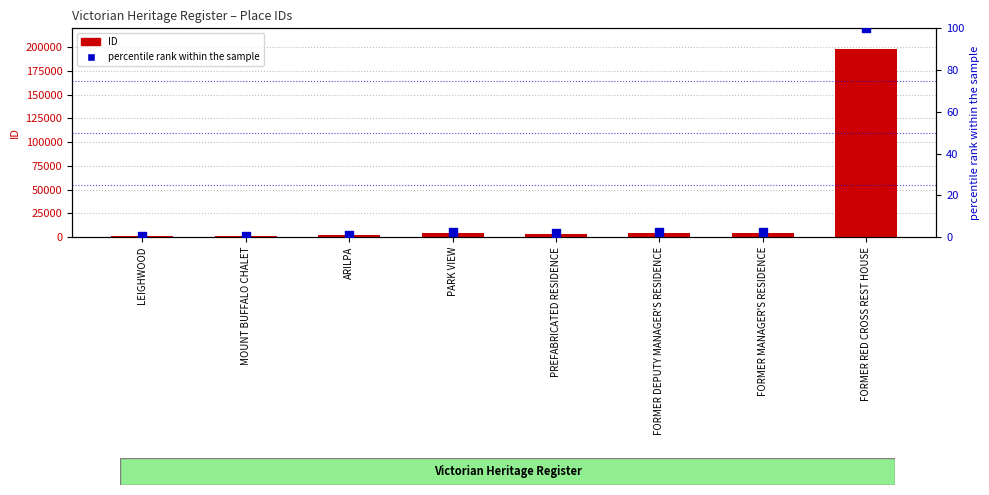

Which series has the largest total across all categories?

ID